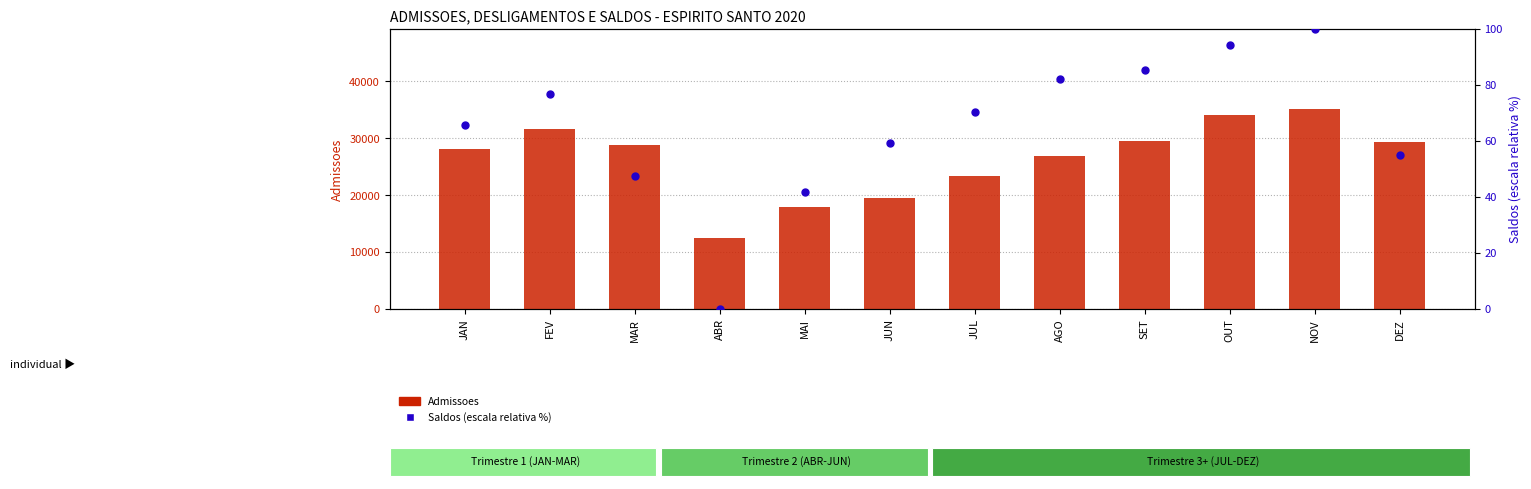

Which series has the largest total across all categories?

Admissoes